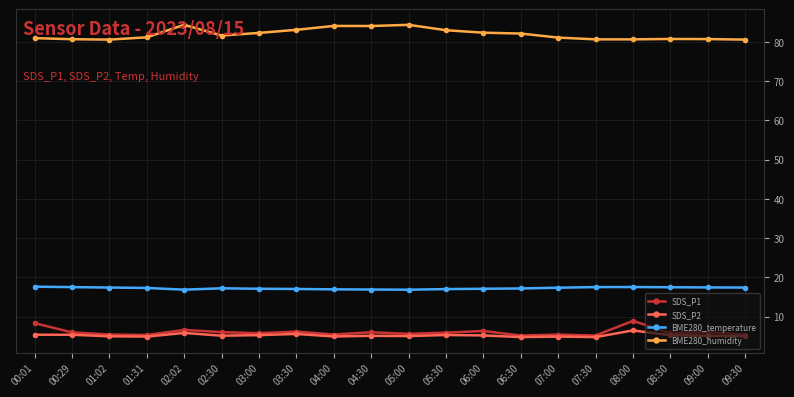

What is the label of the 12th point from the left?

05:30